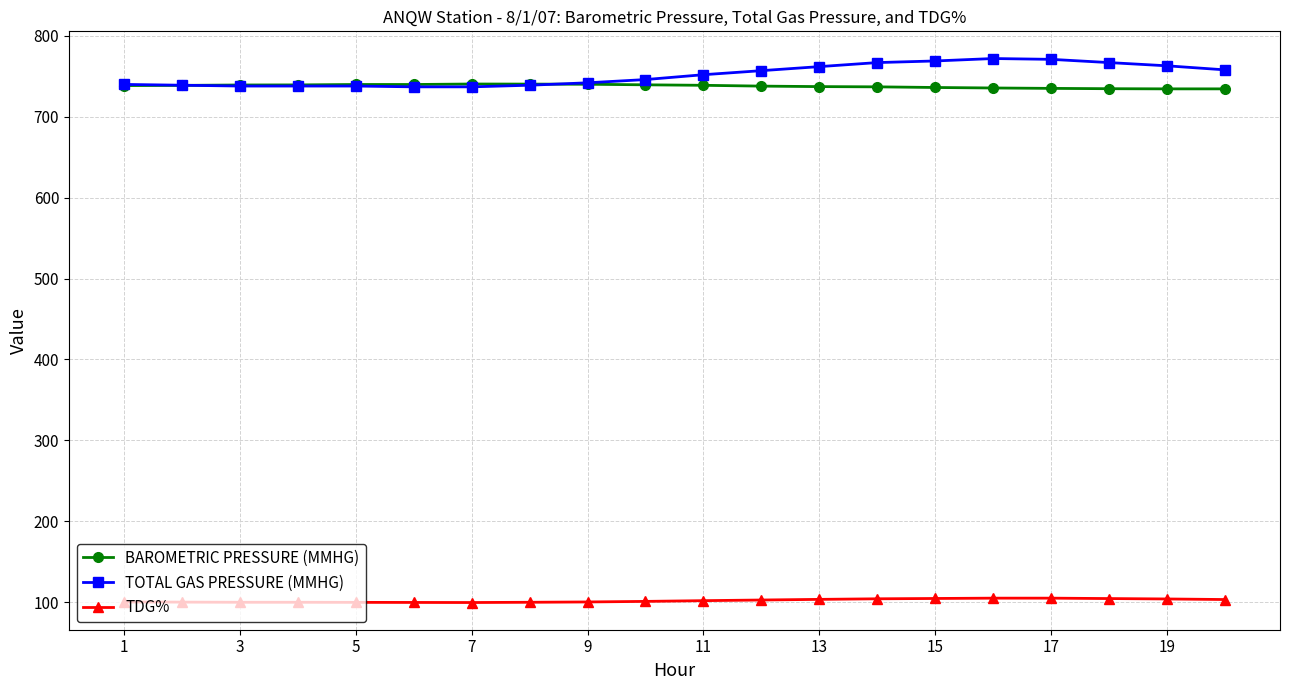

True or false: TOTAL GAS PRESSURE (MMHG) has more than 0 interior local peaks.

True